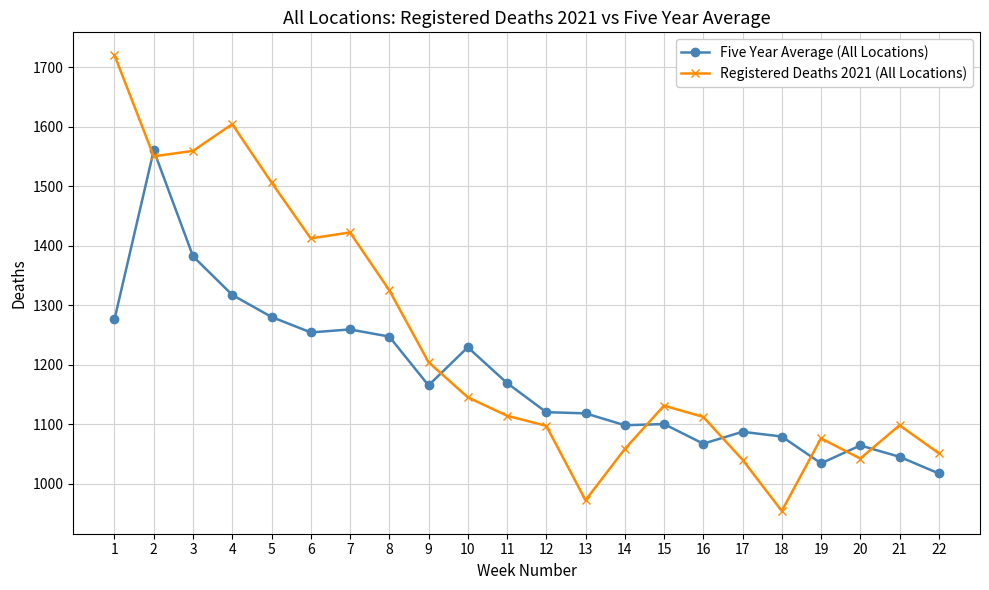

What is the value of the Five Year Average (All Locations) point at the 7th from the left?

1259